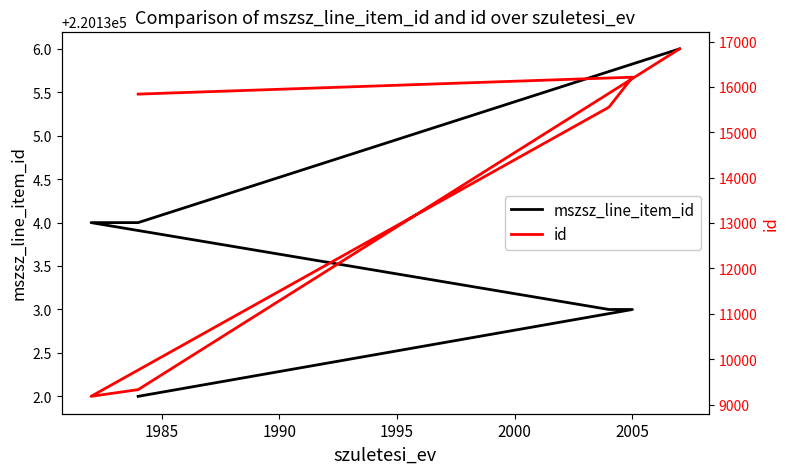

Reading right to left, transcribe all the data shown in this chart.

mszsz_line_item_id: 220136	220134	220134	220133	220133	220132
id: 16840	9330	9182	15555	16216	15843